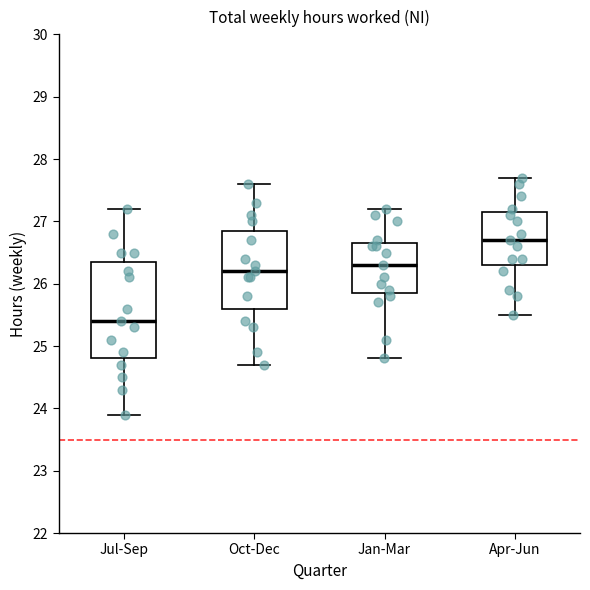

Reading left to right, read every box against the y-axis: the position of its median line, the range the box covers, and the ends of its whiskers. The values are not printed on the chart, so give them approximately, as read against the axis.

Jul-Sep: median 25.4, box 24.8 to 26.4, whiskers 23.9 to 27.2
Oct-Dec: median 26.2, box 25.6 to 26.9, whiskers 24.7 to 27.6
Jan-Mar: median 26.3, box 25.9 to 26.7, whiskers 24.8 to 27.2
Apr-Jun: median 26.7, box 26.3 to 27.2, whiskers 25.5 to 27.7